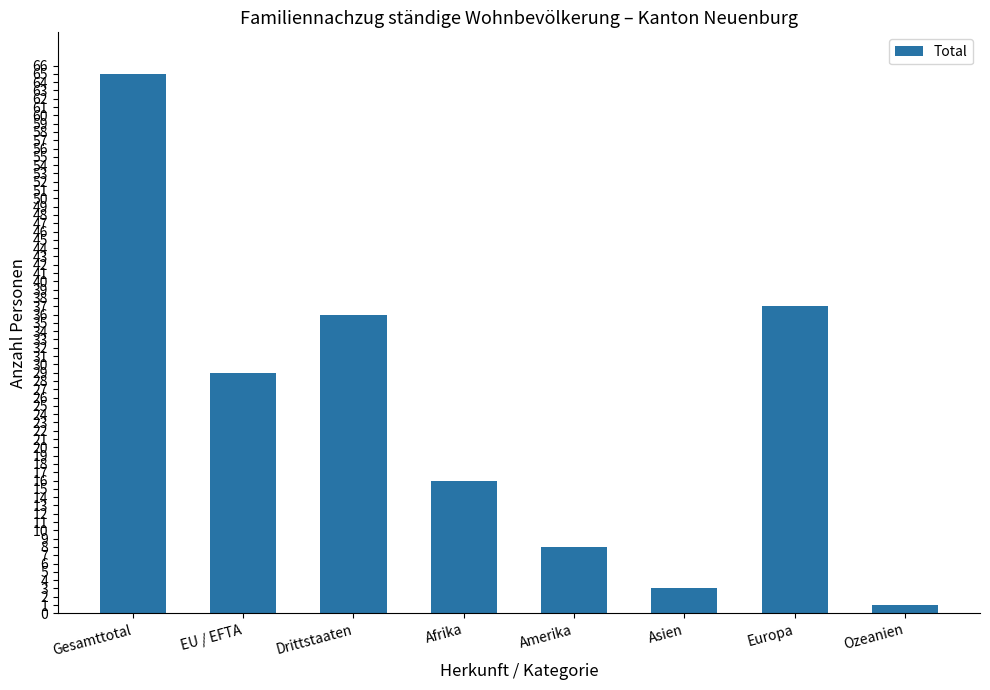

What is the label of the 8th bar from the right?

Gesamttotal